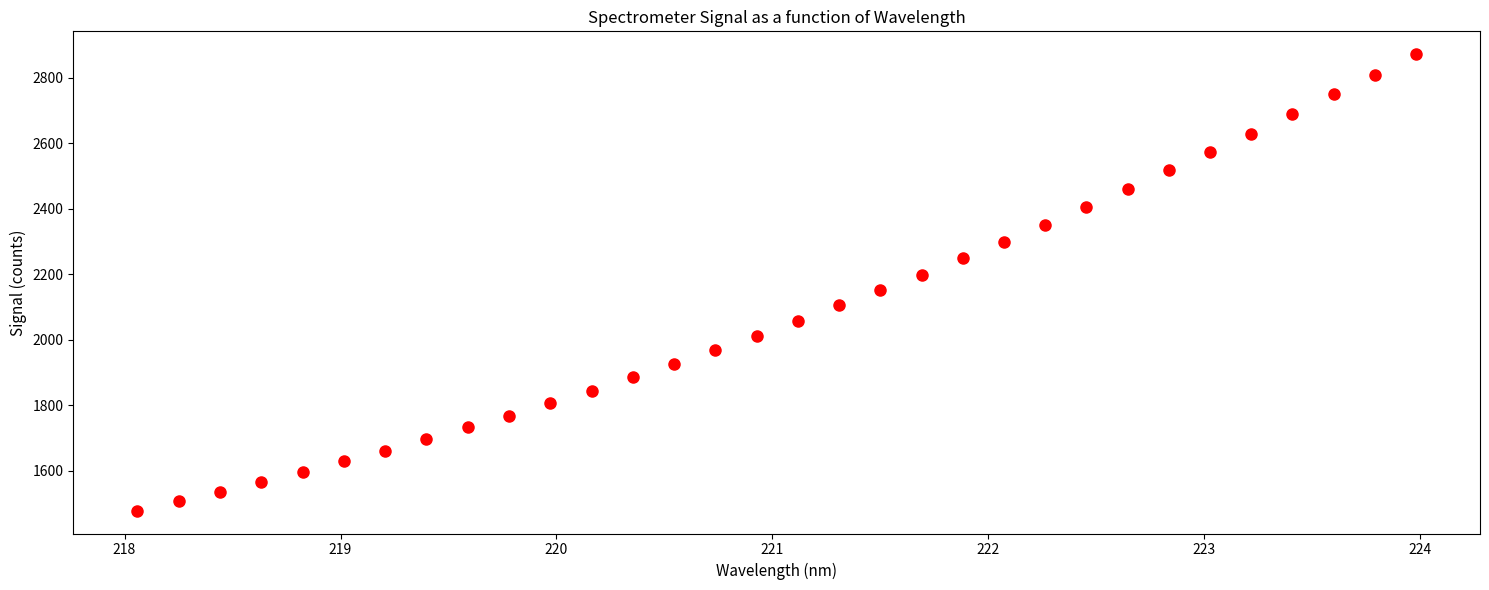

What is the range of X values (max minus min)?

5.9